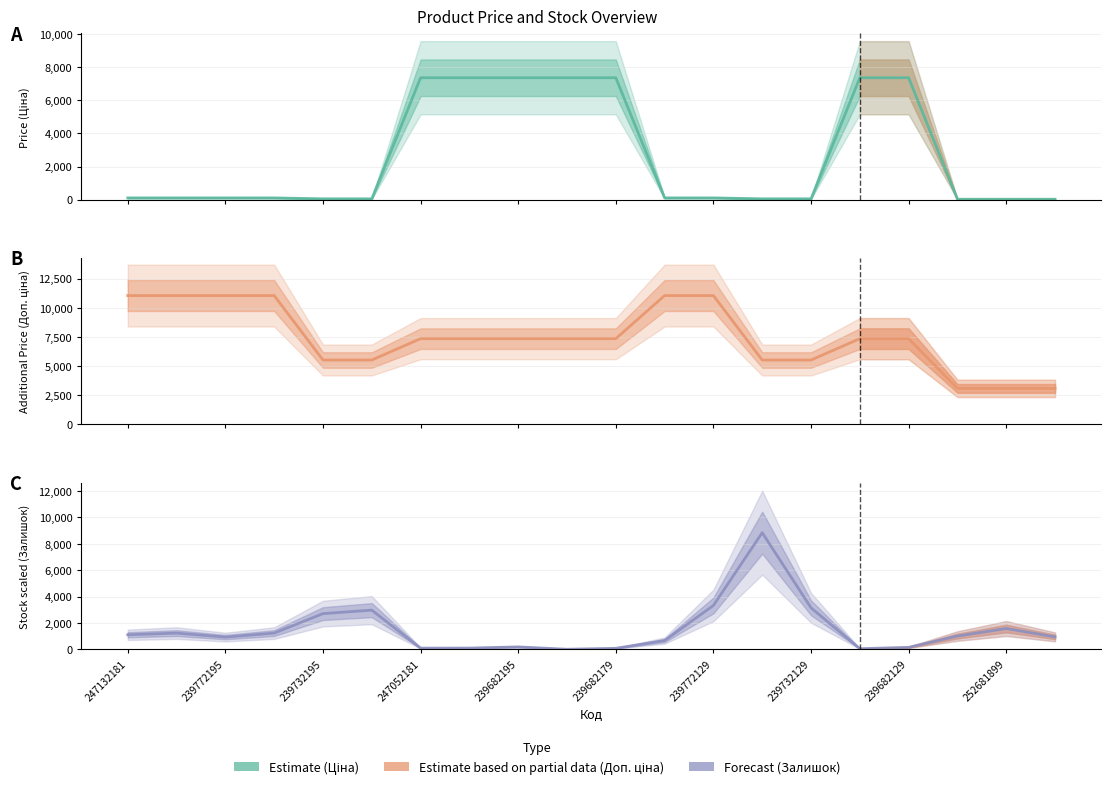

Between 12 and 13, which series saw the biggest shift?

Доп. ціна